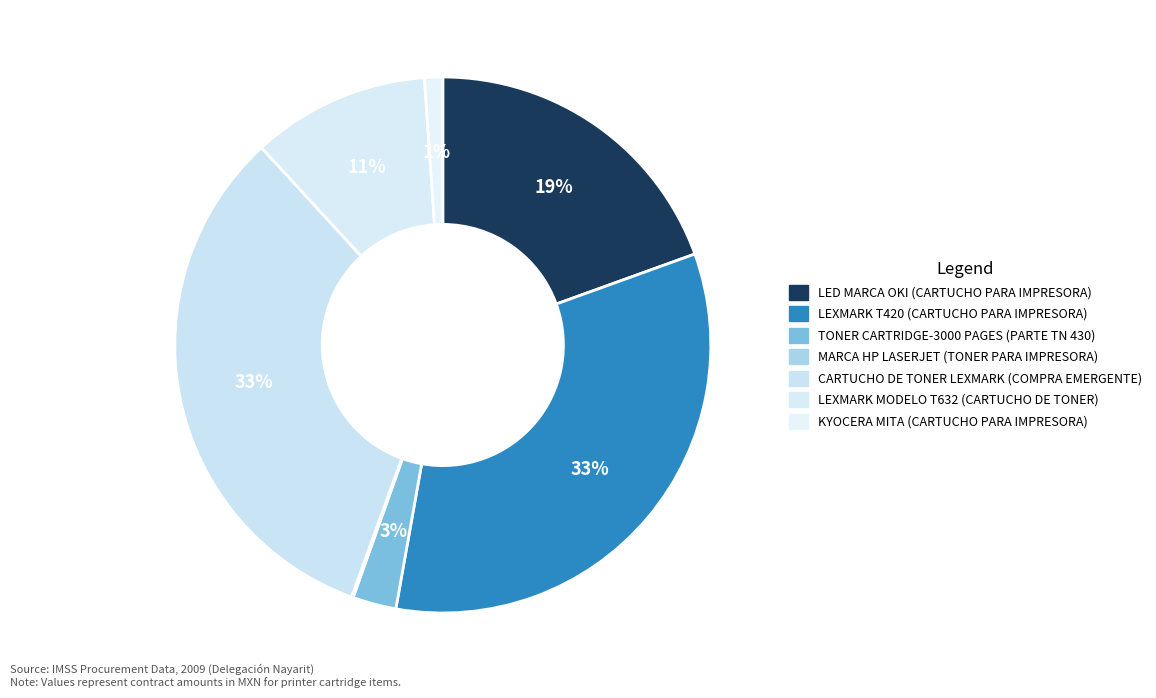

The LEXMARK MODELO T632 (CARTUCHO DE TONER) slice represents 4% of the pie. True or false?

False